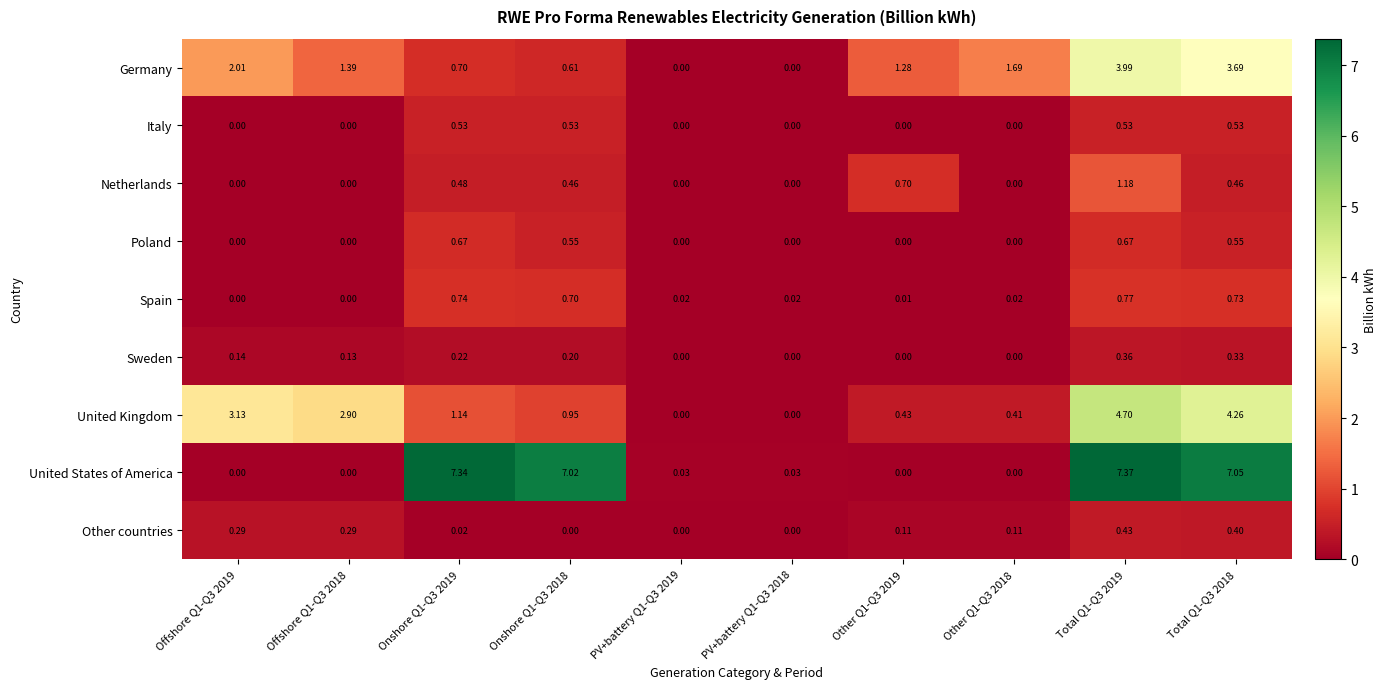

Rank the series by their maximum value, from lowest to highest.

Sweden, Other countries, Italy, Poland, Spain, Netherlands, Germany, United Kingdom, United States of America